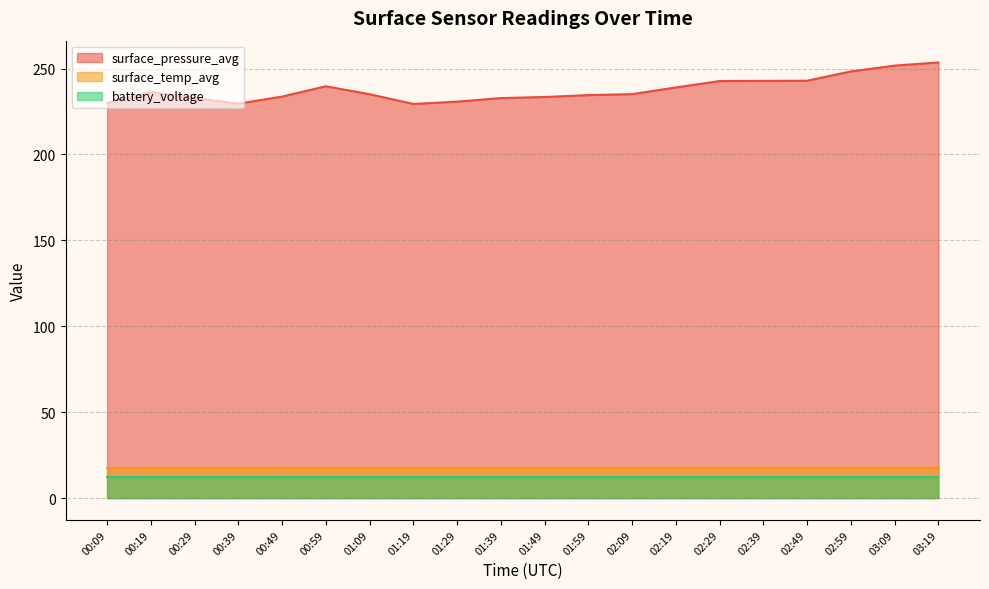

What is the label of the 1st point from the right?

03:19